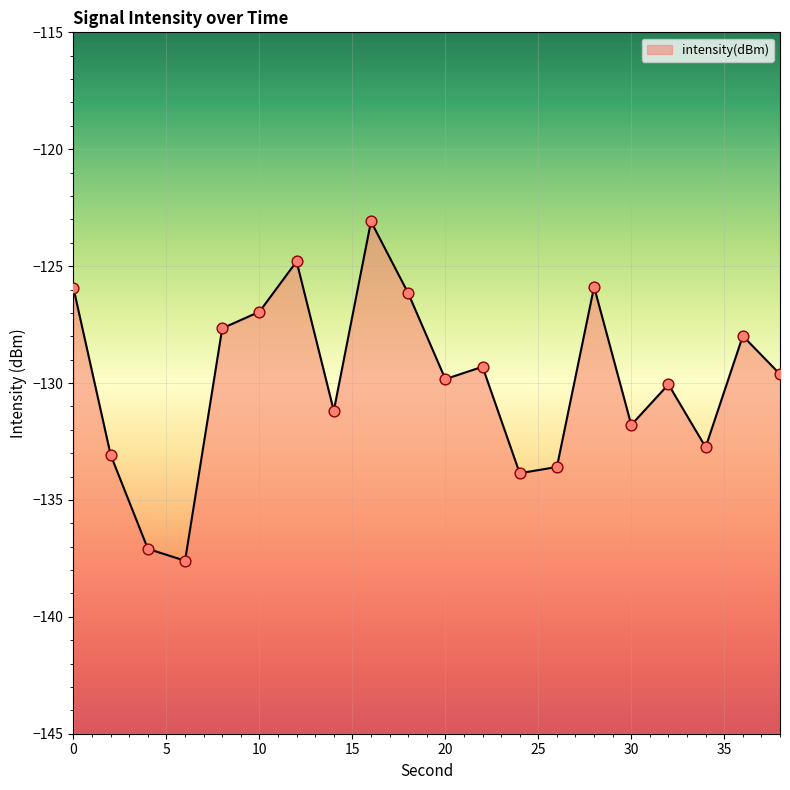

What is the change in value from 10 to 34?

-5.8